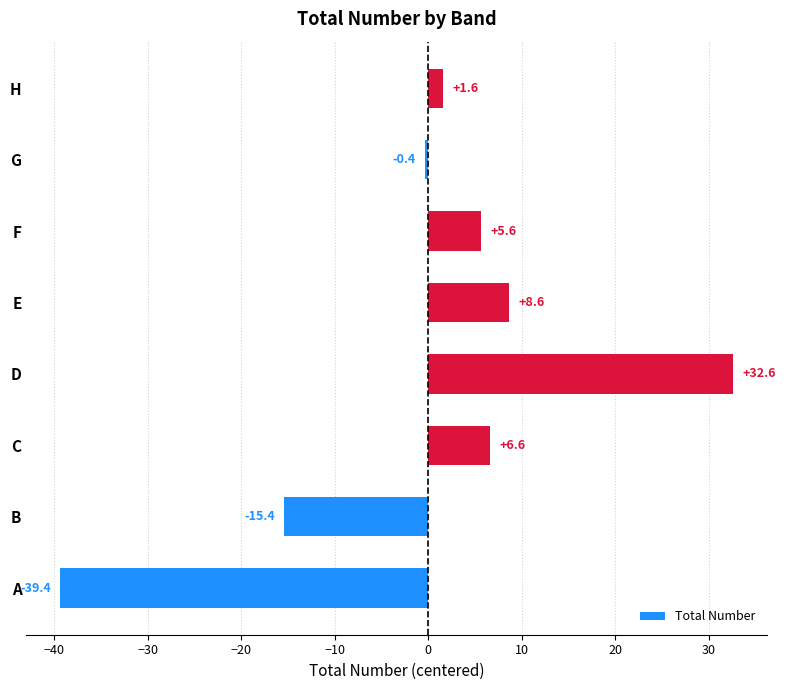

What is the minimum value shown in the chart?

-39.4